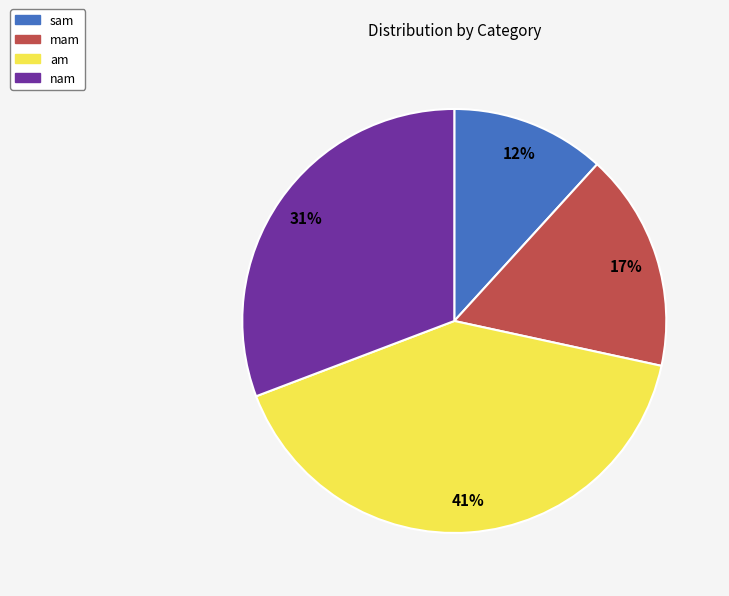

Does am represent more than half of the total?

No